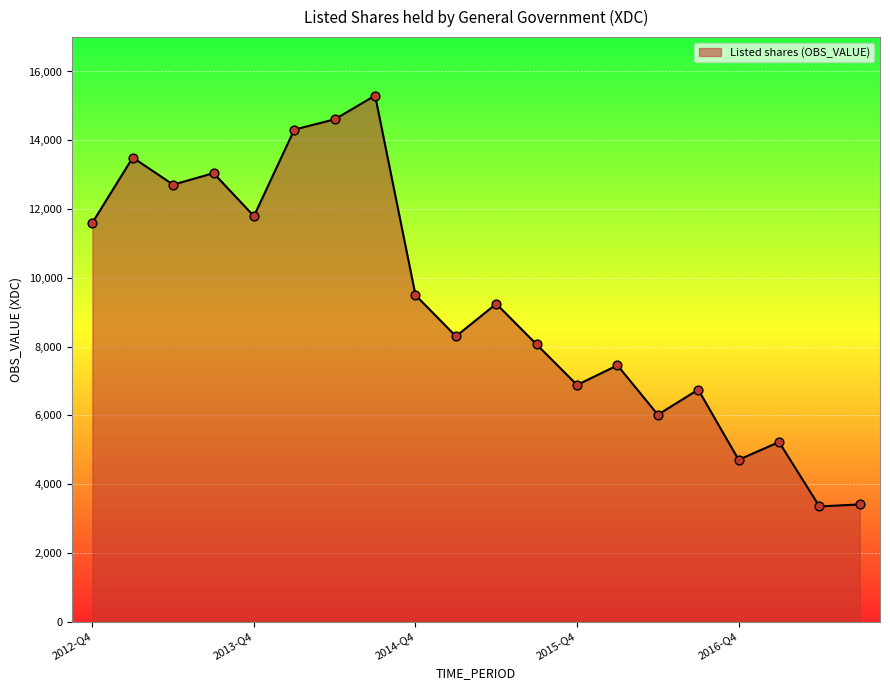

What is the minimum value shown in the chart?

3348.4